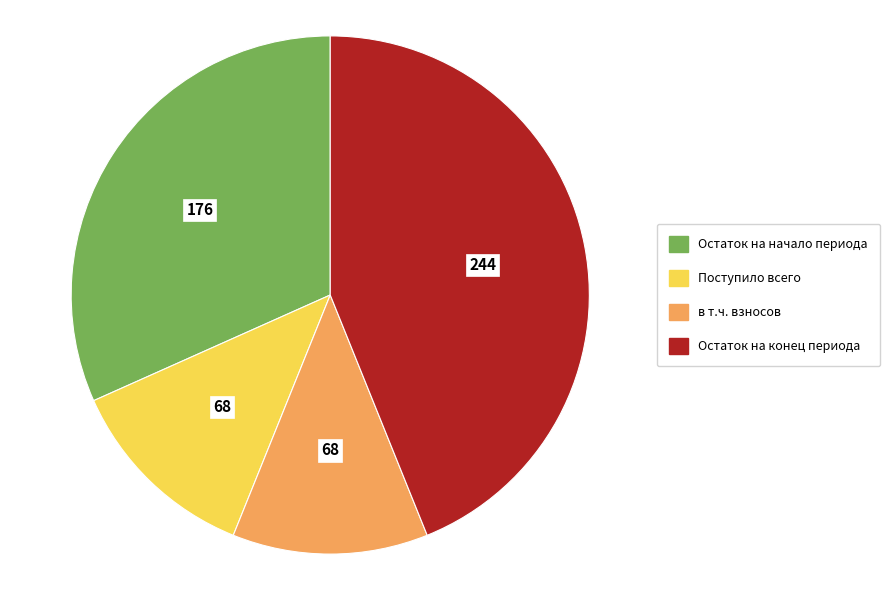

Does в т.ч. взносов represent more than half of the total?

No